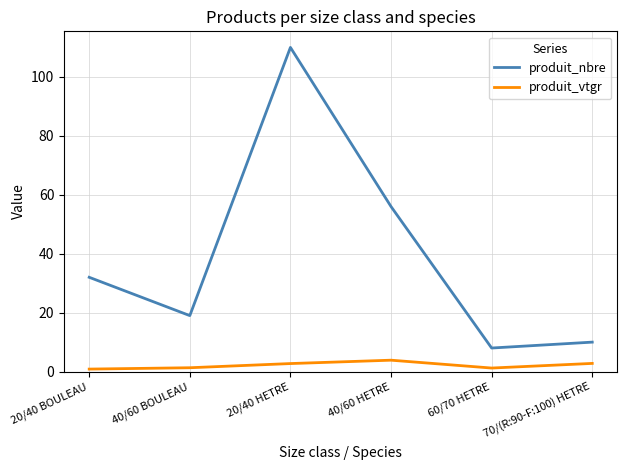

Which series has the largest range (max minus min)?

produit_nbre